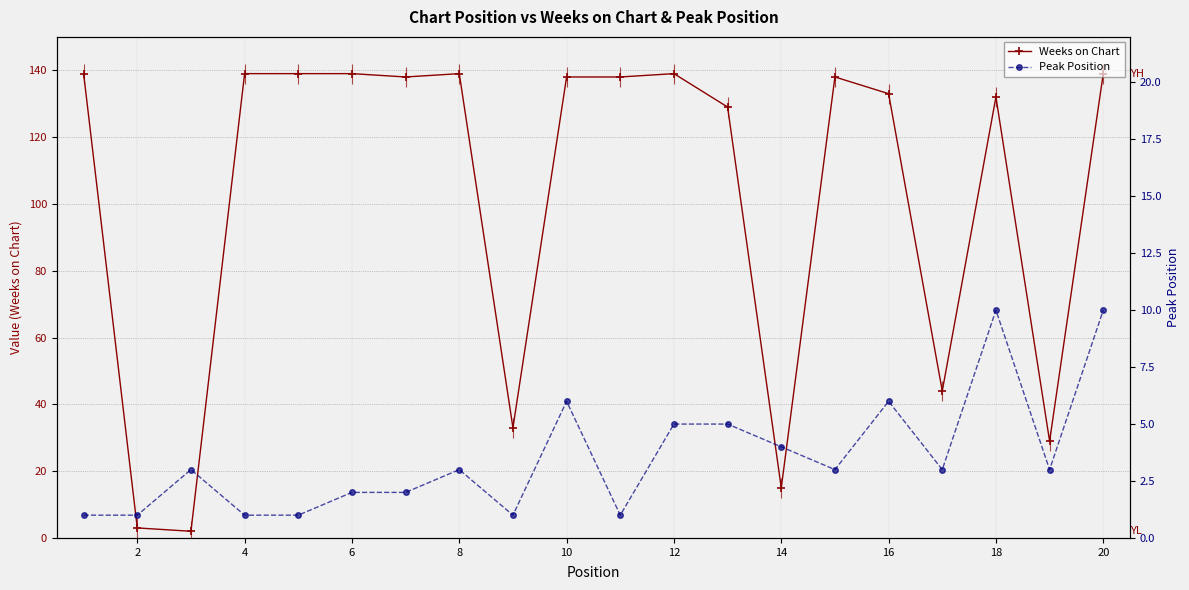

Reading left to right, transcribe all the data shown in this chart.

Weeks on Chart: 139	3	2	139	139	139	138	139	33	138	138	139	129	15	138	133	44	132	29	139
Peak Position: 1	1	3	1	1	2	2	3	1	6	1	5	5	4	3	6	3	10	3	10